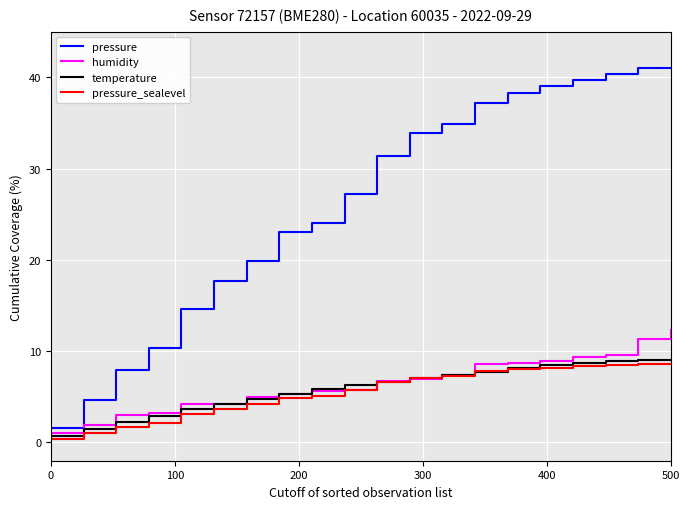

How many series are shown in this chart?

4